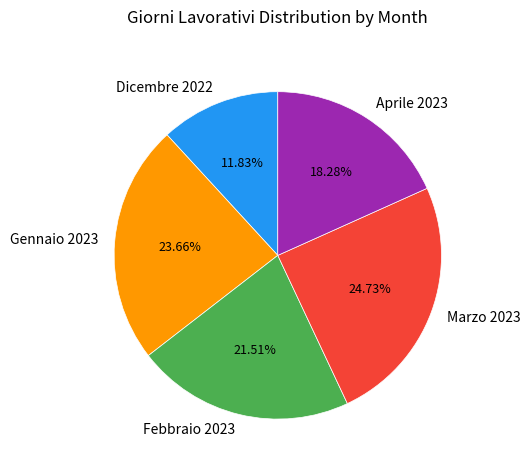

How many segments does this pie chart have?

5